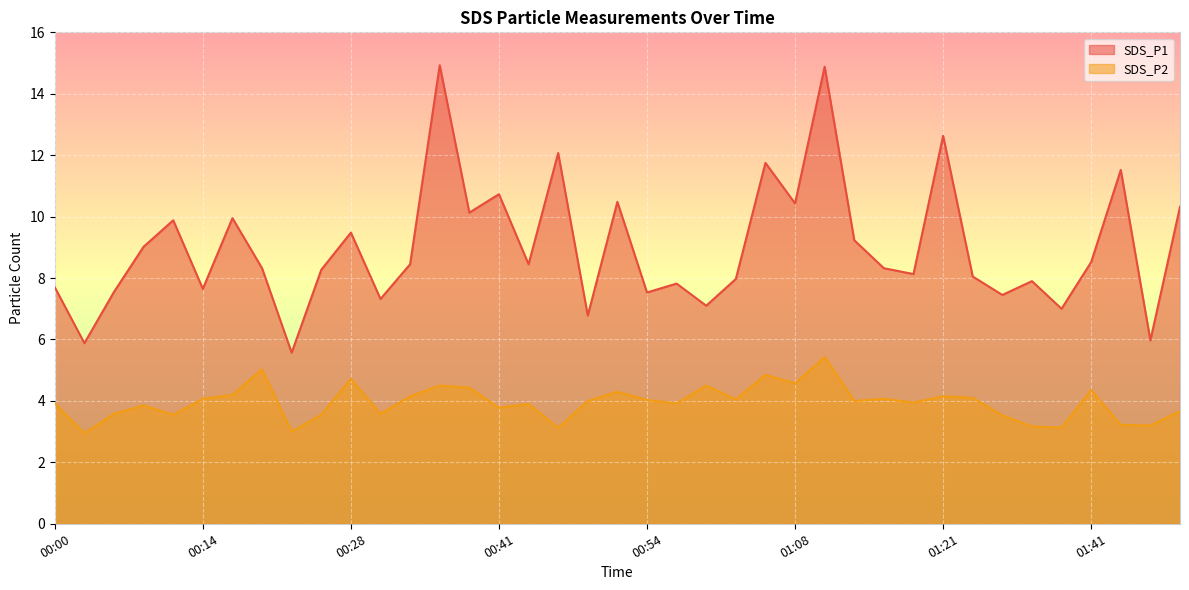

Which has a higher value, 01:24 or 00:17?

00:17